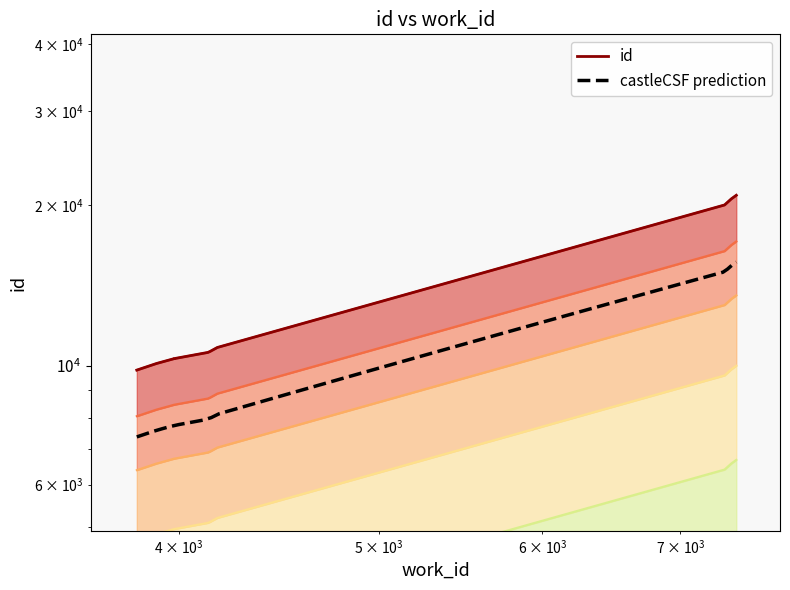

What is the difference between the second highest and minimum values?

10718